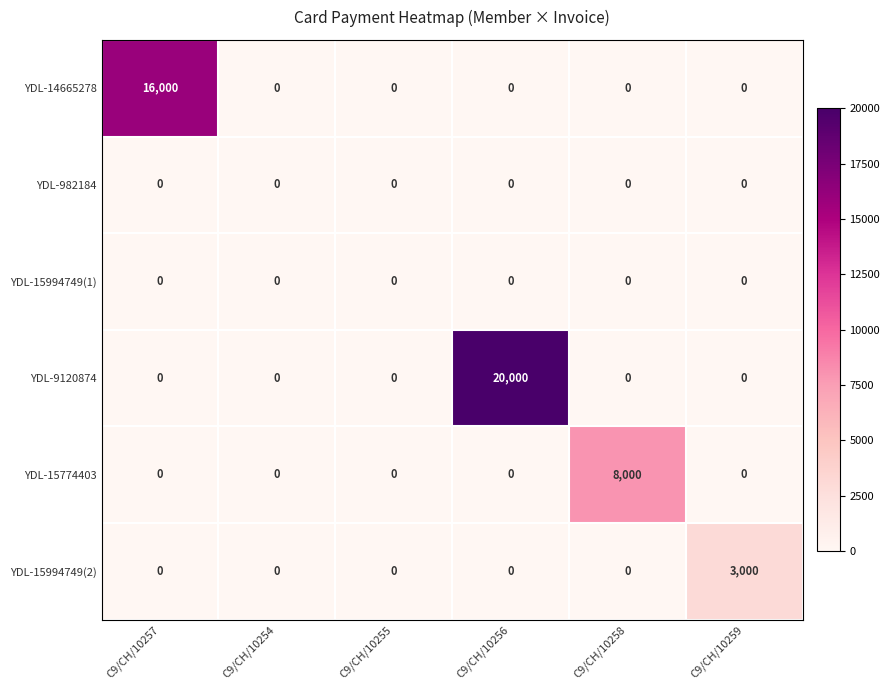

True or false: YDL-15994749(1) has a value of 0 at C9/CH/10255.

True